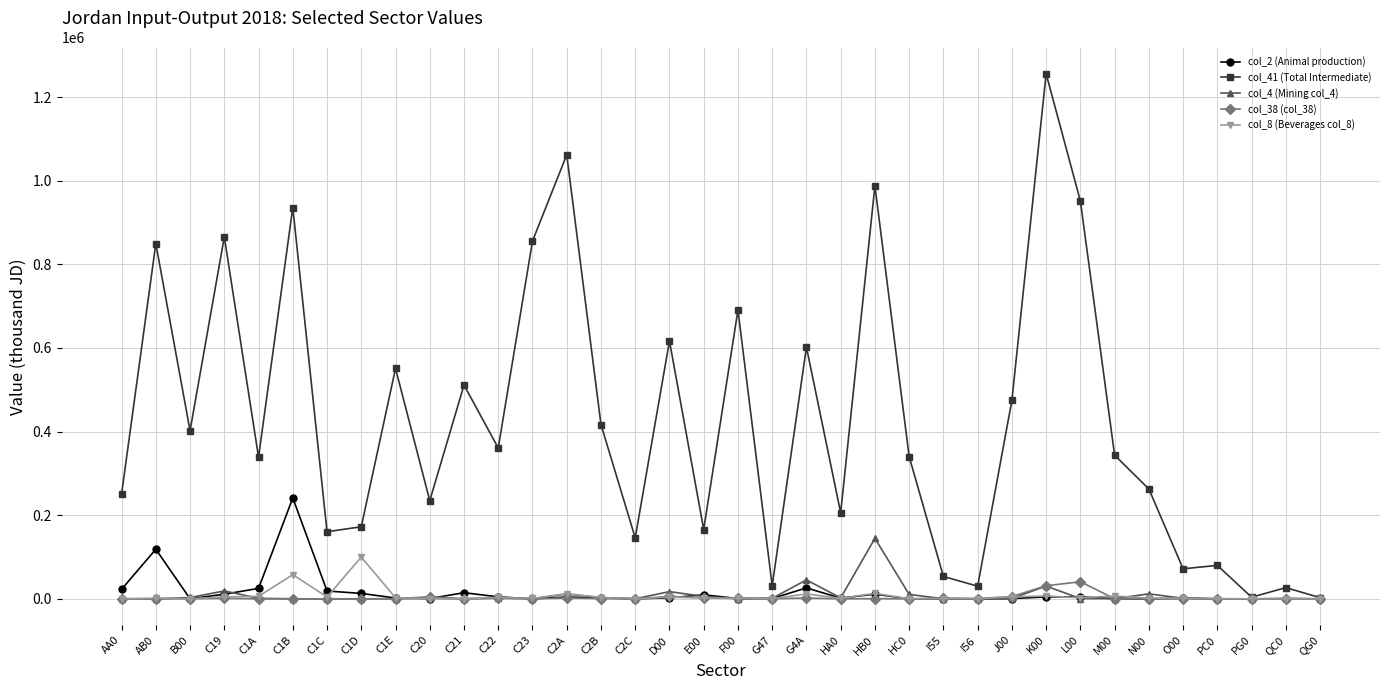

Which series has the largest total across all categories?

col_41 (Total Intermediate)